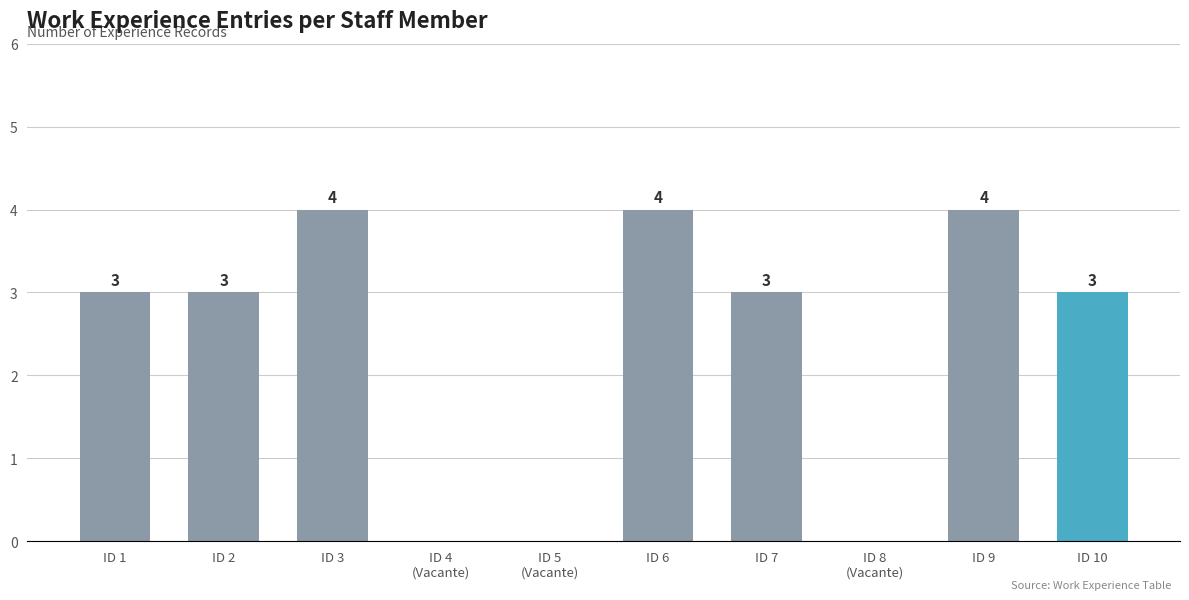

How many series are shown in this chart?

1